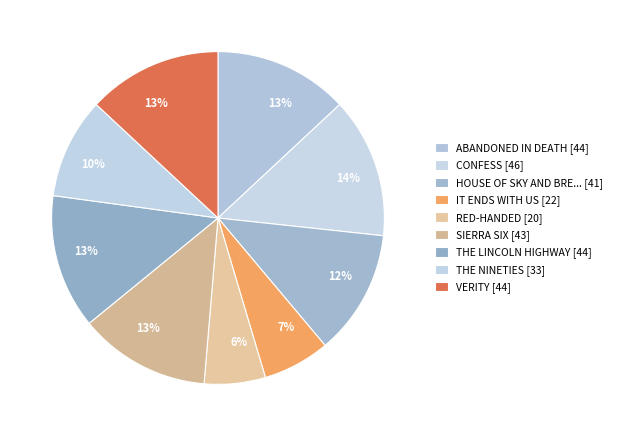

Which slice is the largest?

CONFESS